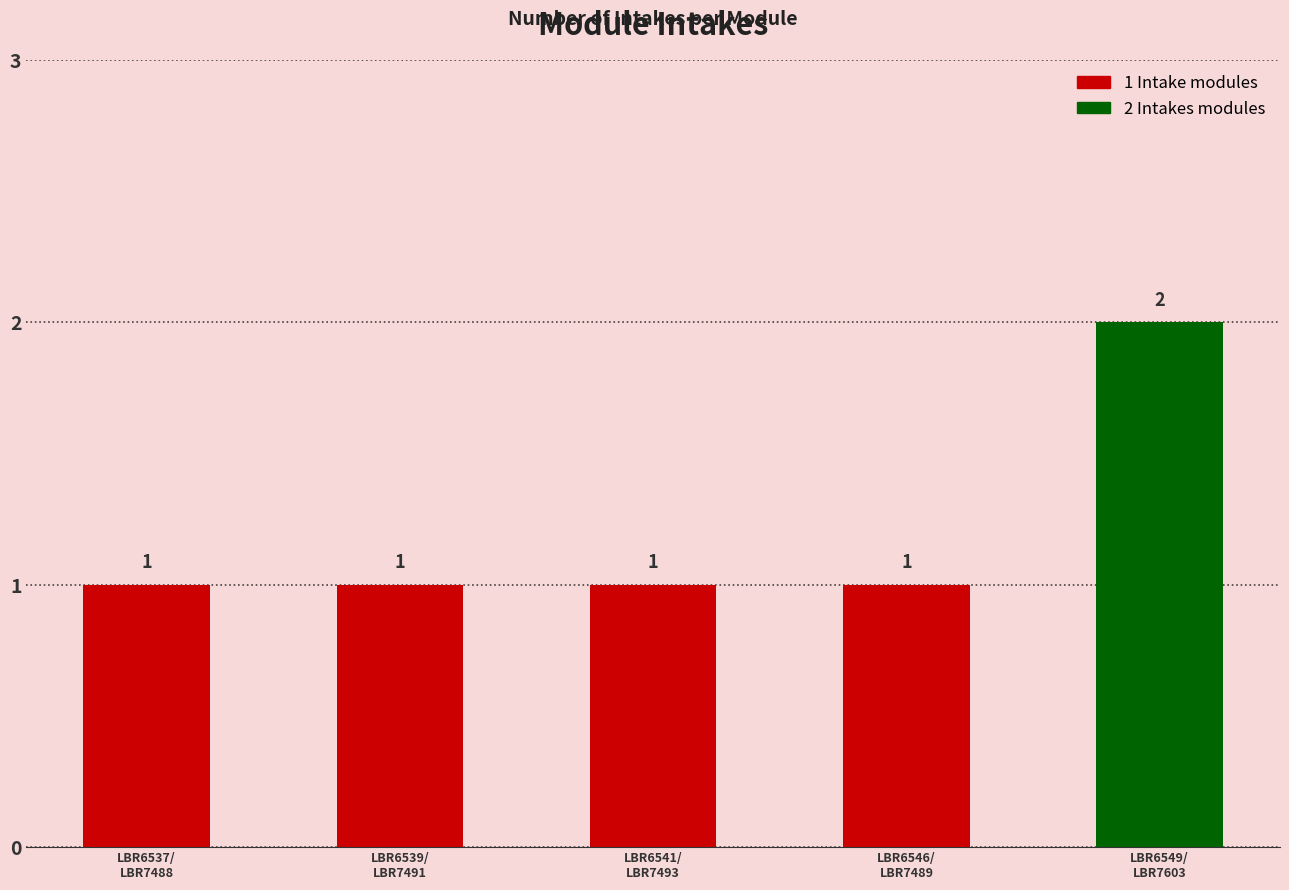

What is the value of the 5th bar from the left?

2